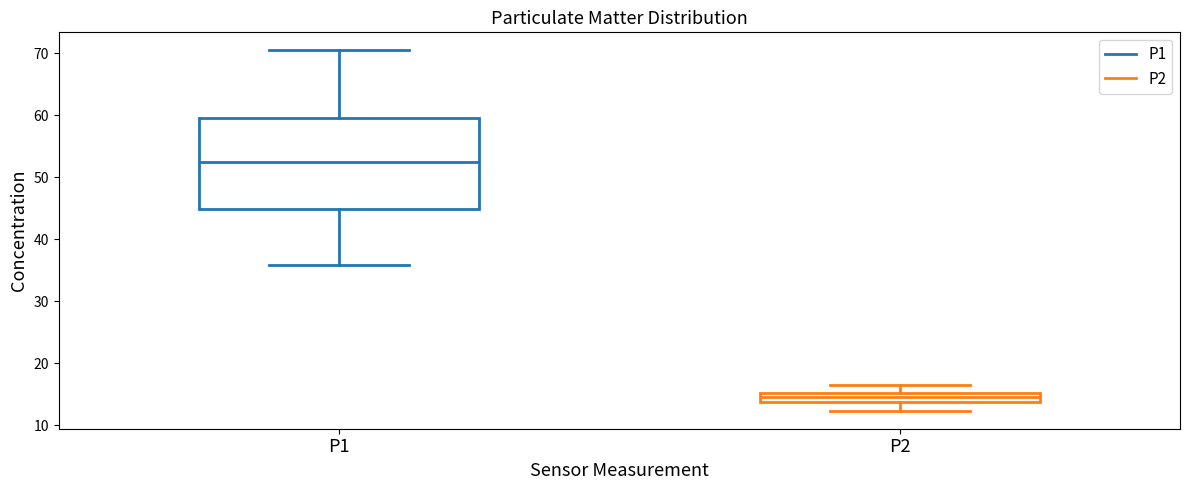

Where is the lower edge of the box for P1 on the y-axis? The values are not printed on the chart, so give them approximately, as read against the axis.

45